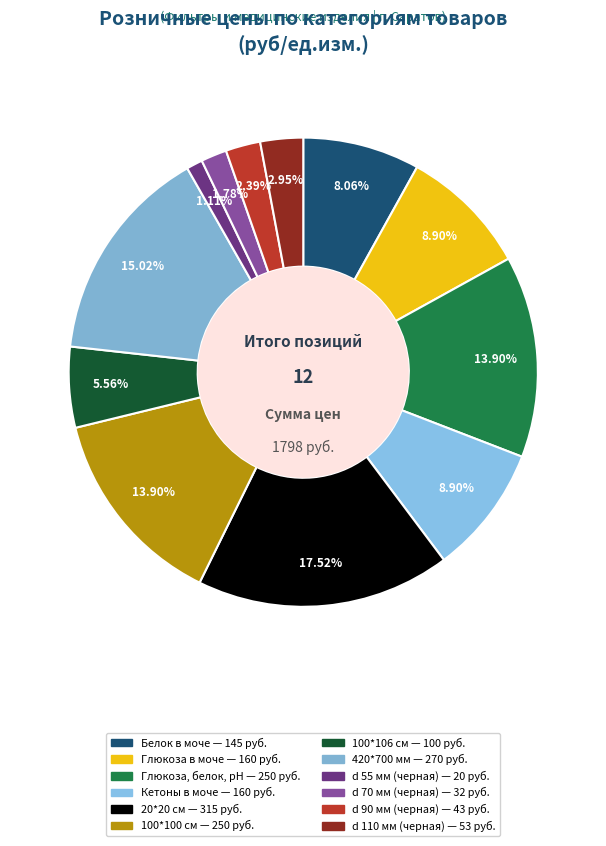

To the nearest percent, what is the combined percentage of d 70 мм (черная) and Кетоны в моче?

11%